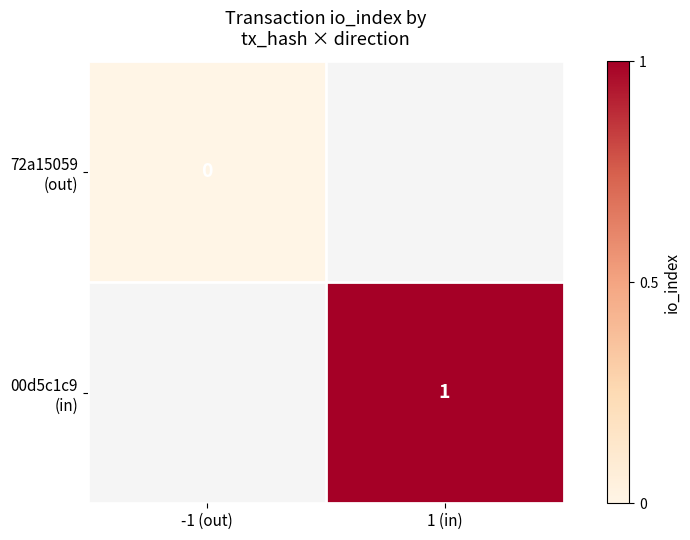

Rank the series at -1 (out) from highest to lowest value.

72a15059 (out), 00d5c1c9 (in)